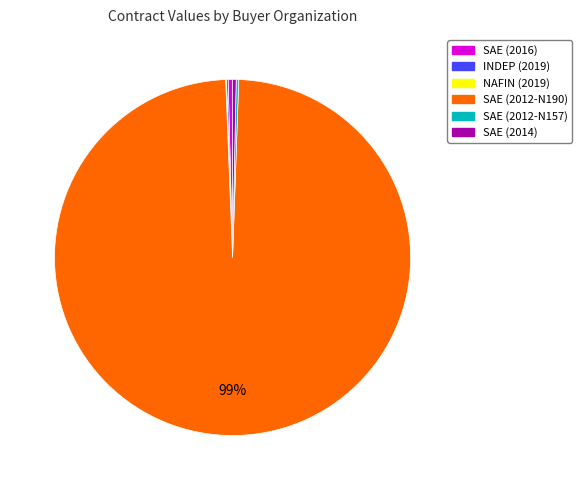

Between SAE (2012-N190) and SAE (2014), which is larger?

SAE (2012-N190)